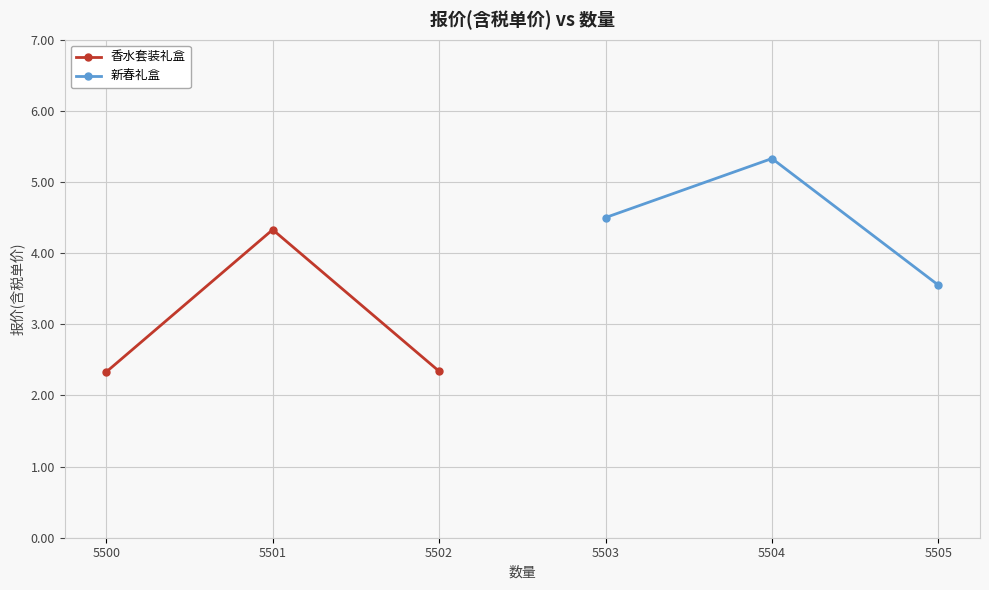

What is the value of the 新春礼盒 point at the 2nd from the left?

5.3